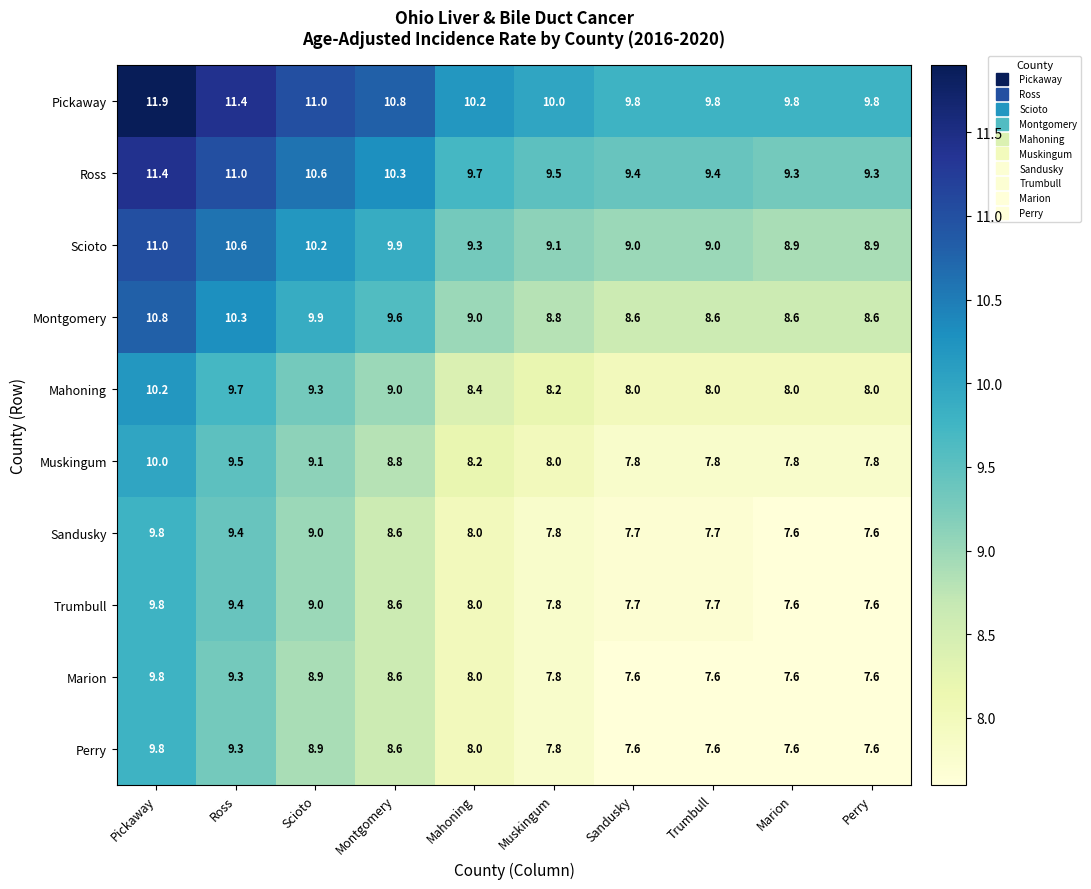

What is the approximate value of Trumbull at Perry?

7.6